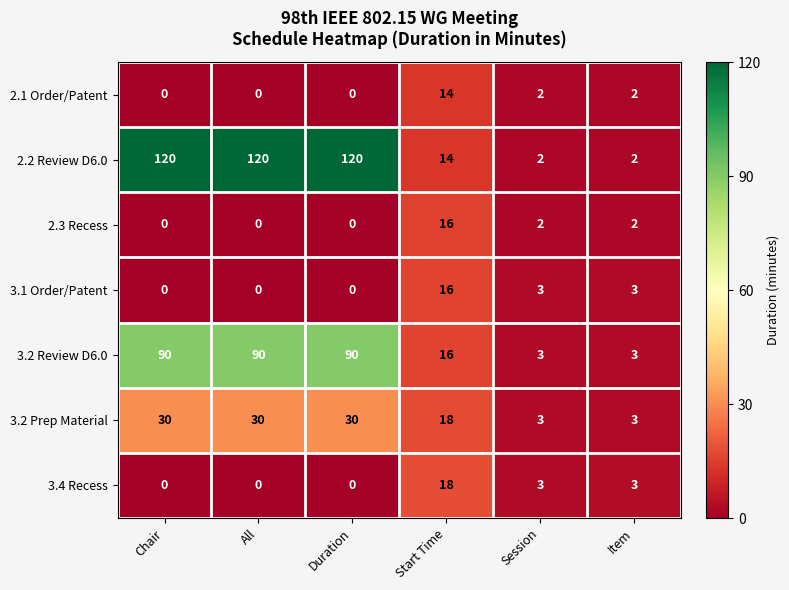

Which series has the largest total across all categories?

2.2 Review D6.0